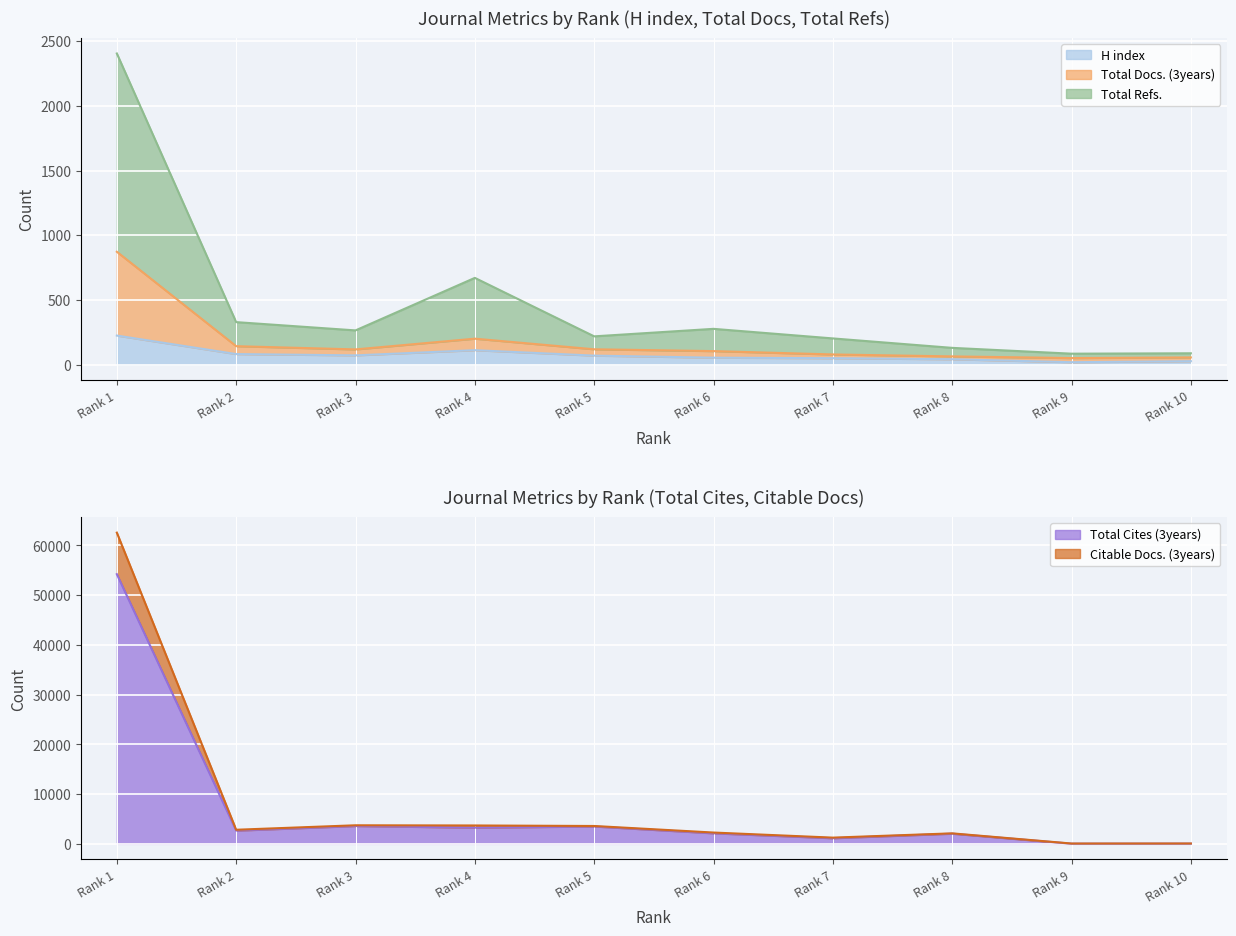

Which has a higher value, Rank 6 or Rank 2?

Rank 2